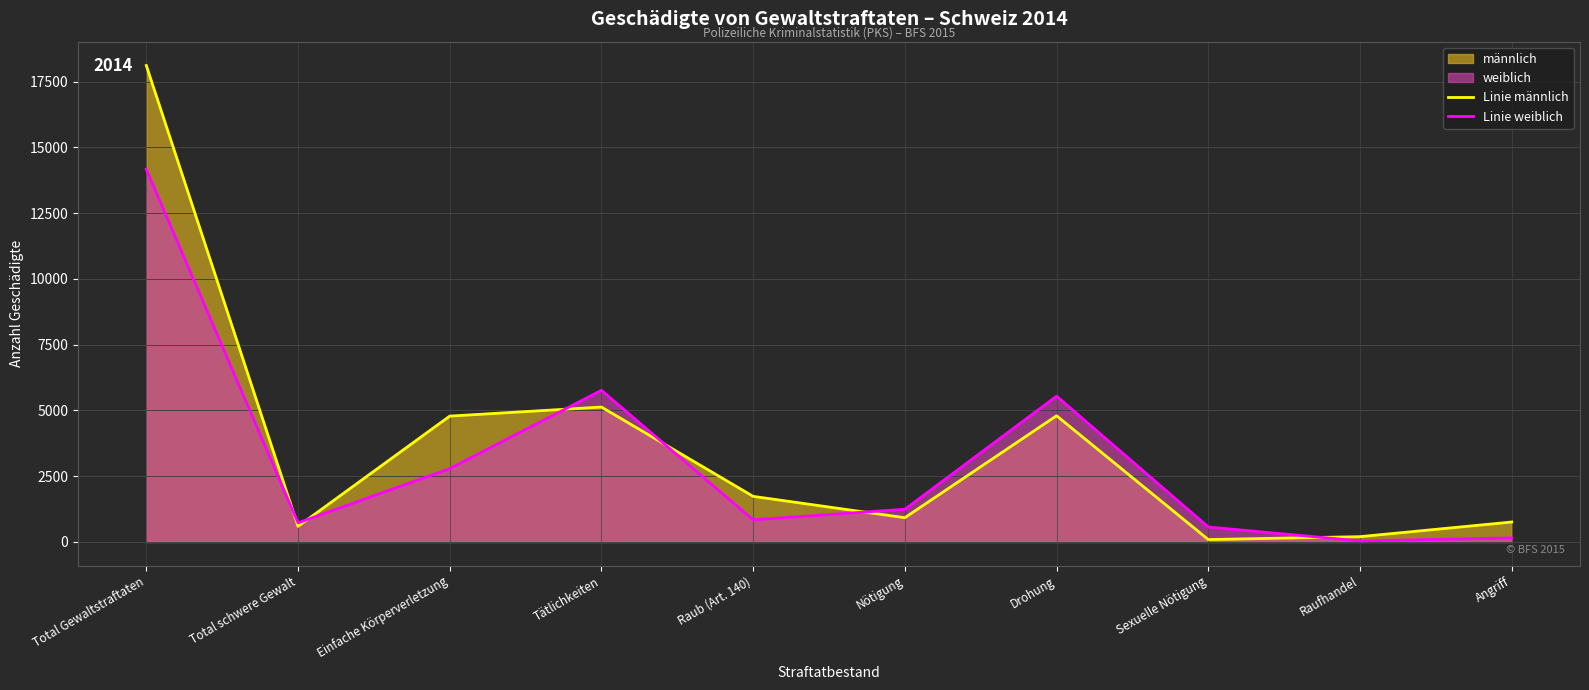

At which label is Linie weiblich closest to 7101?

Tätlichkeiten